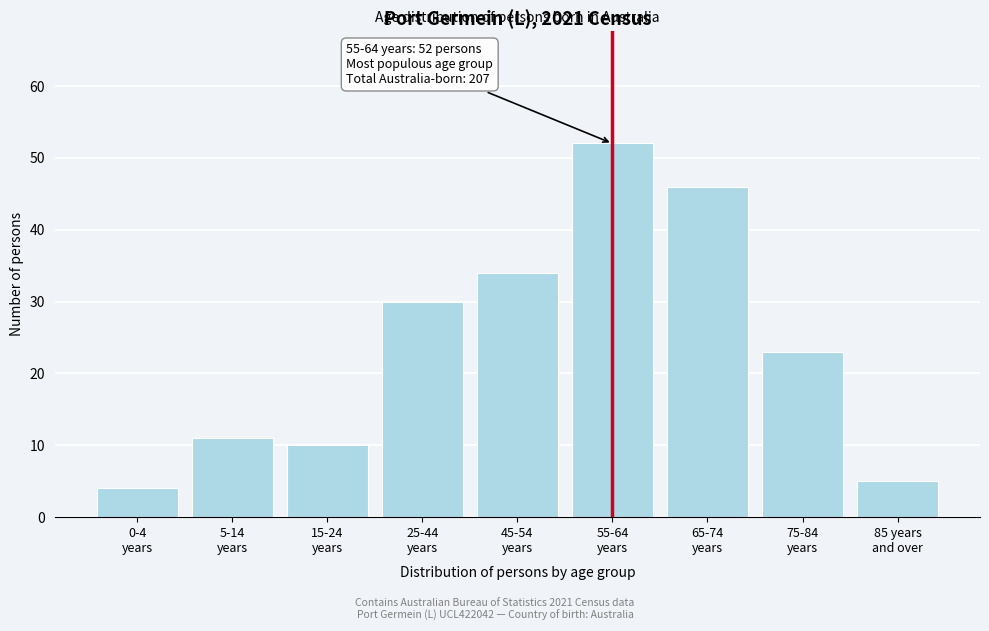

Reading left to right, what are all the values shown in this chart?

4	11	10	30	34	52	46	23	5